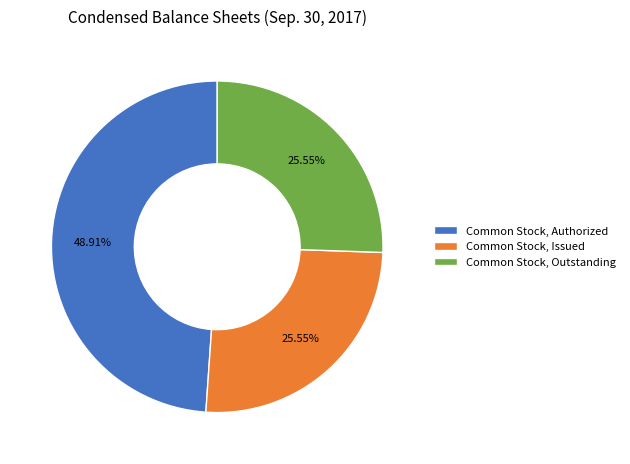

Approximately how many times larger is the value at Common Stock, Outstanding compared to Common Stock, Issued?

1.0